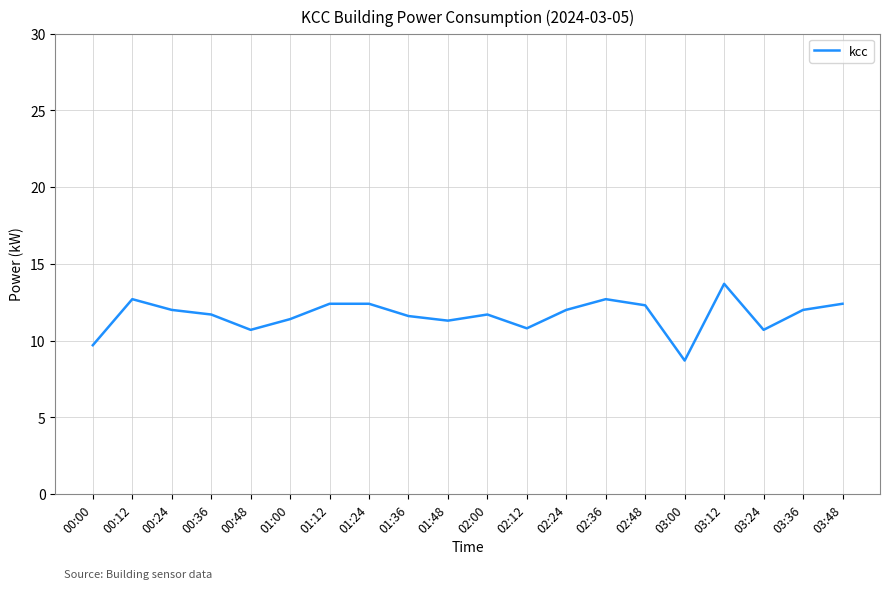

What is the ratio of the value at 00:24 to the value at 01:24?

1.0